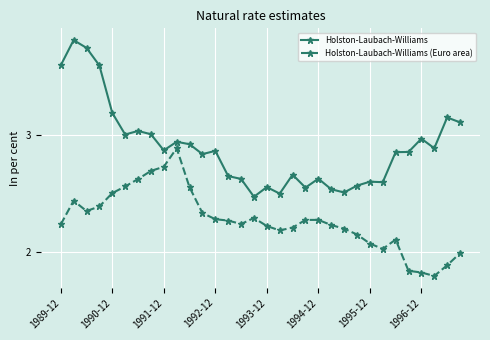

What is the maximum value shown in the chart?

3.8